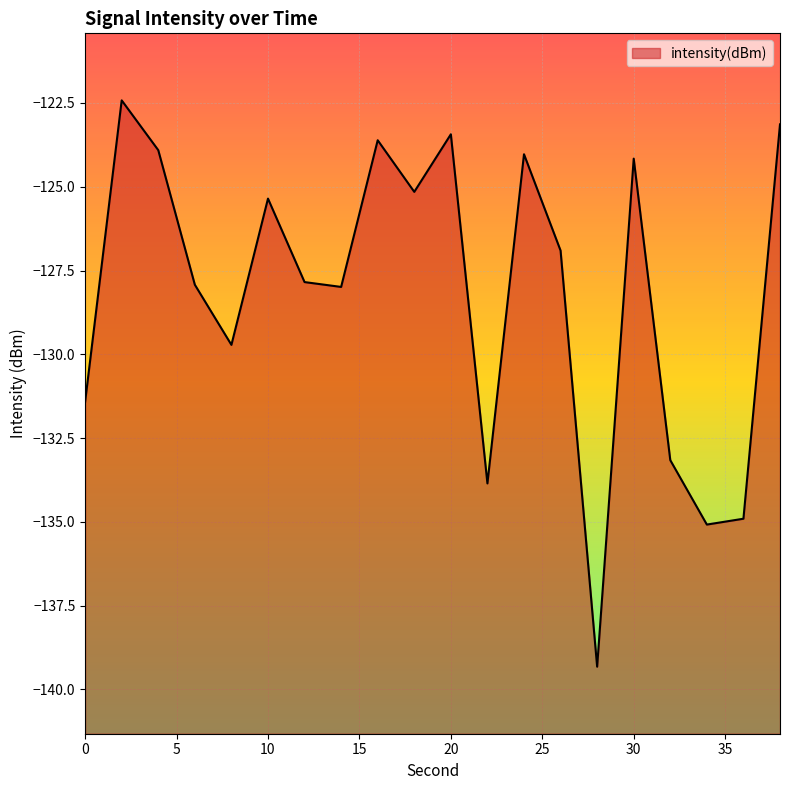

How many points are lower than both their immediate neighbors (excluding endpoints)?

6